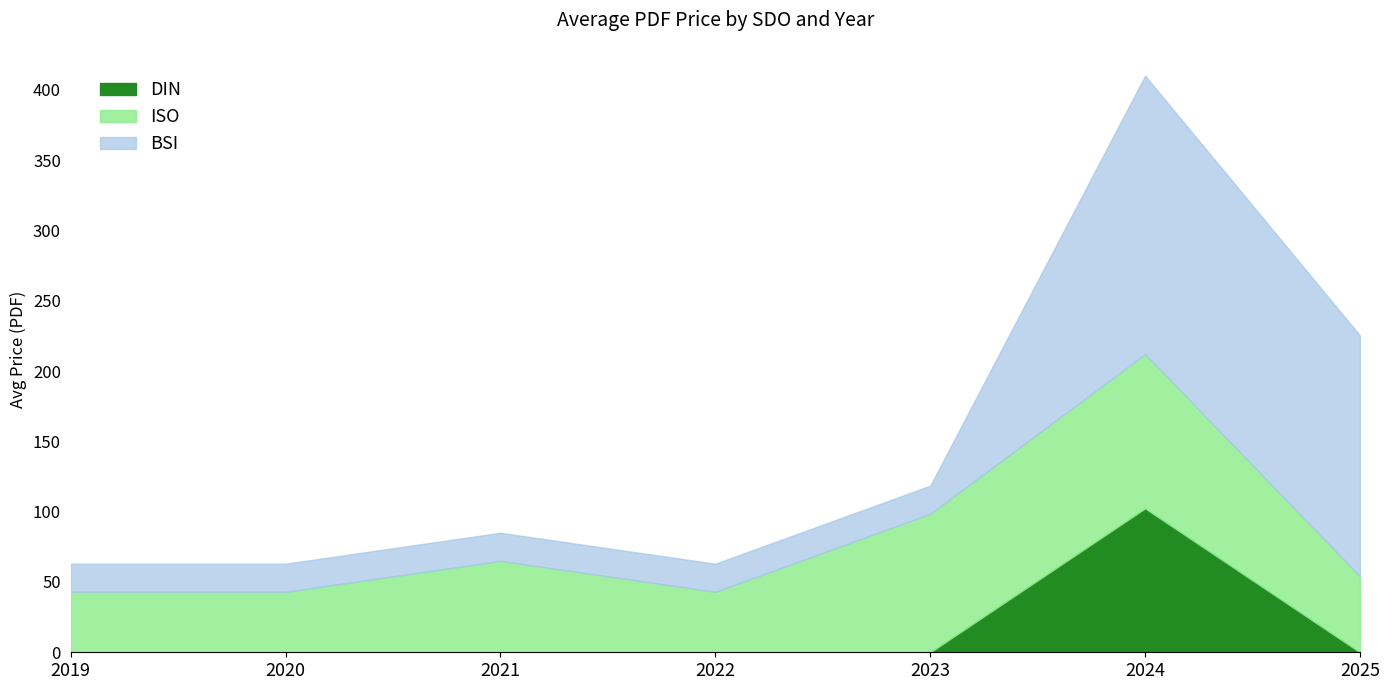

At which label does DIN reach its peak?

2024